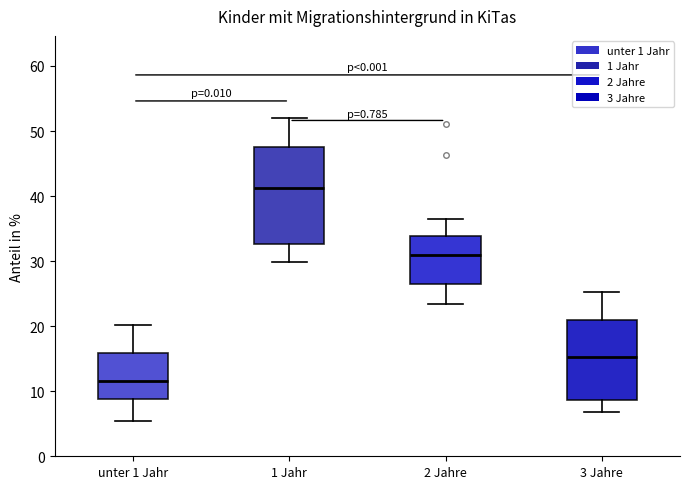

Reading left to right, transcribe this box plot: for each box, give where its median line is, the range the box spans, and where its two whiskers end, as read against the y-axis. The values are not printed on the chart, so give them approximately, as read against the axis.

unter 1 Jahr: median 12, box 9 to 16, whiskers 5 to 20
1 Jahr: median 41, box 33 to 48, whiskers 30 to 52
2 Jahre: median 31, box 27 to 34, whiskers 23 to 37
3 Jahre: median 15, box 9 to 21, whiskers 7 to 25